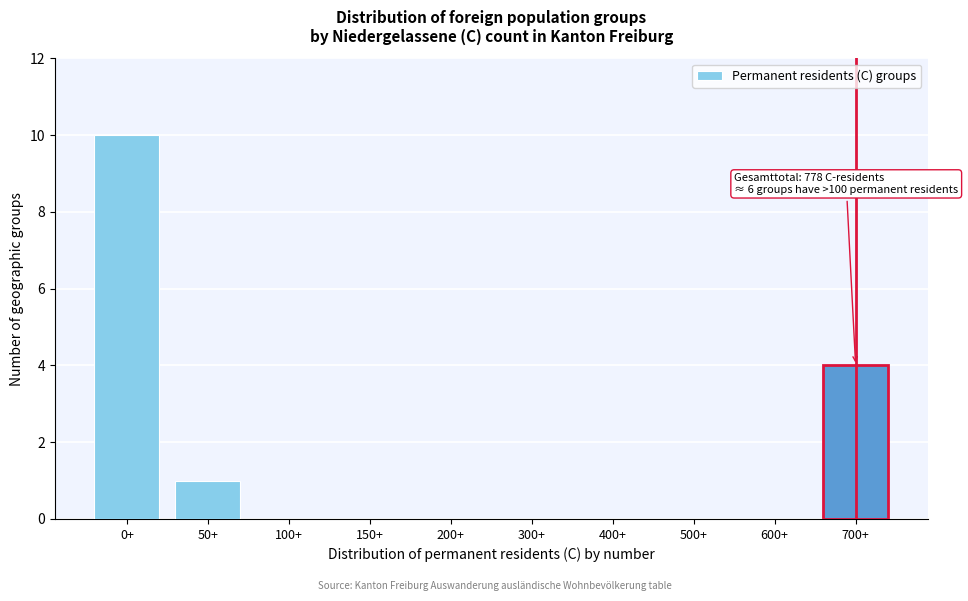

Reading left to right, extract all data points from this chart.

0+=10	50+=1	100+=0	150+=0	200+=0	300+=0	400+=0	500+=0	600+=0	700+=4